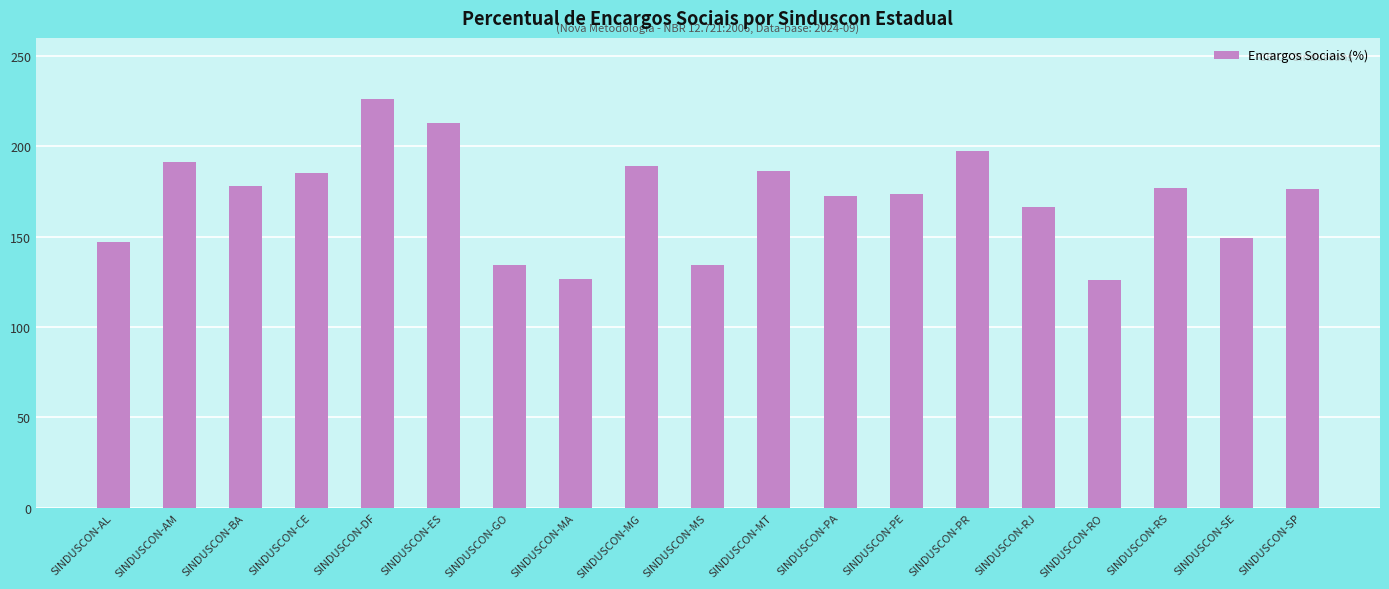

What is the difference between the maximum and second lowest values?

99.8